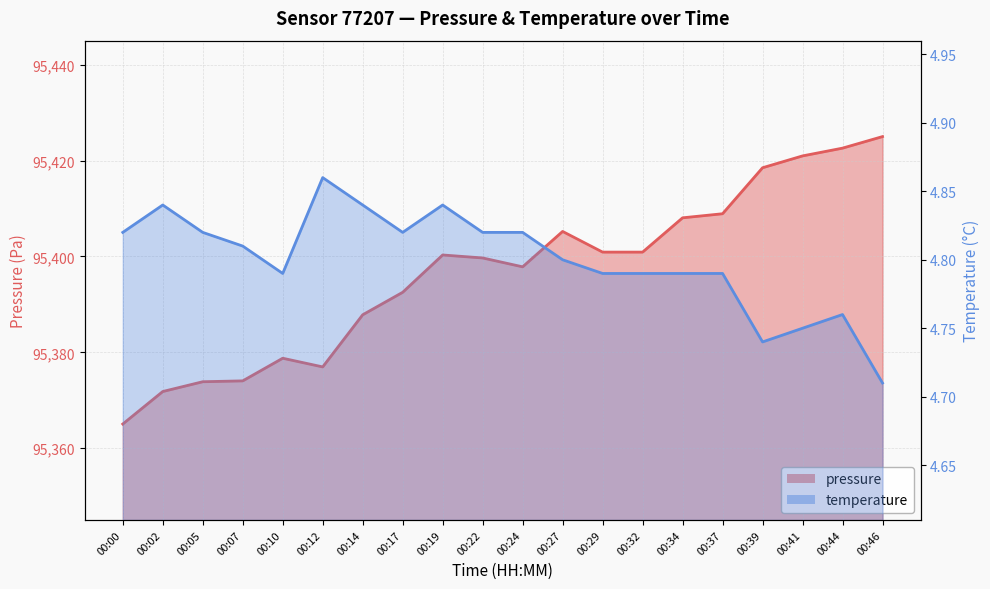

What are all the series names shown in the legend?

pressure, temperature